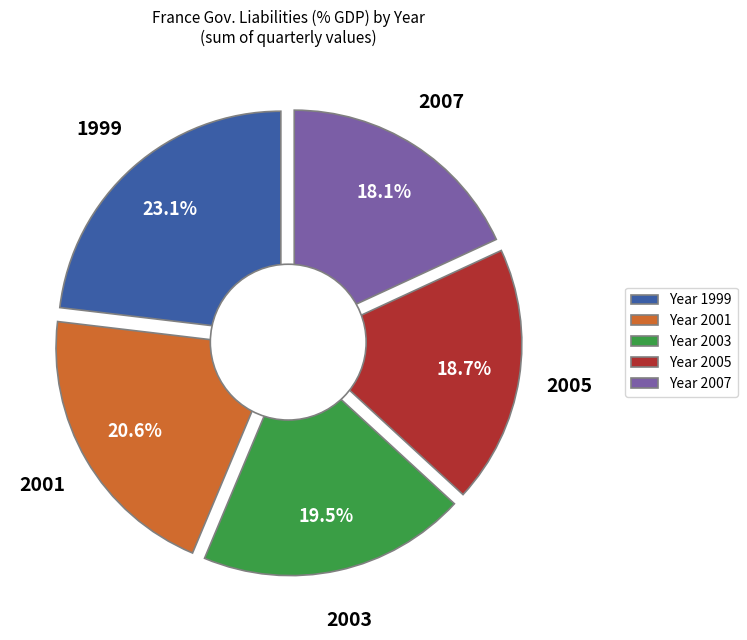

The 2001-Q1 slice represents 1% of the pie. True or false?

False